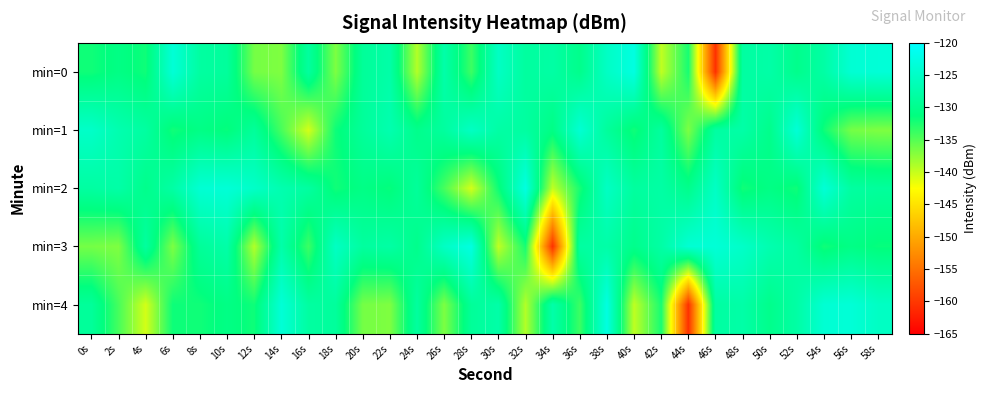

What is the minimum value shown in the chart?

-160.6